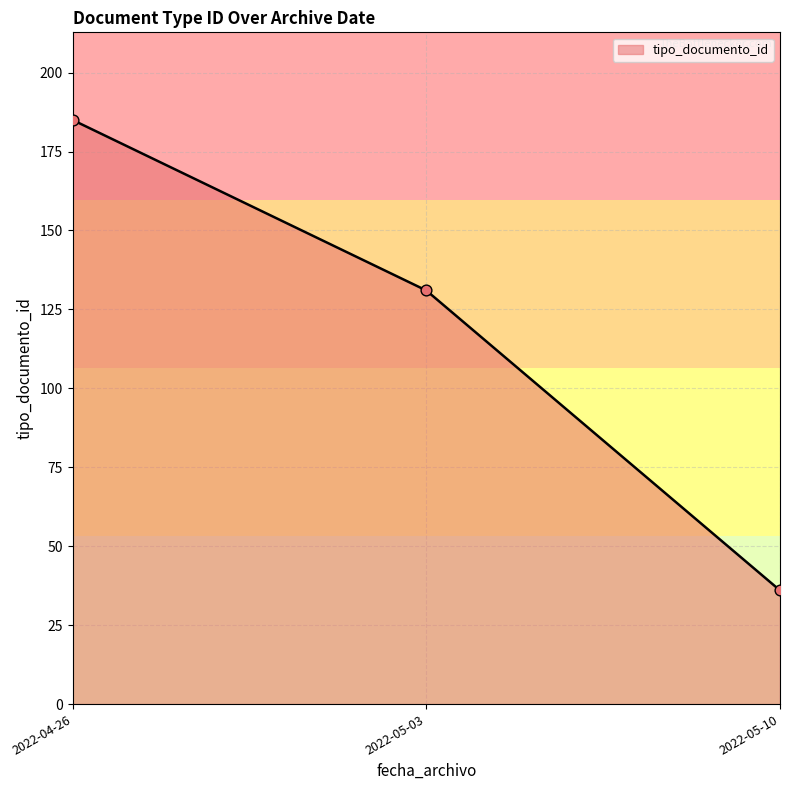

What is the change in value from 2022-05-03 to 2022-05-10?

-95